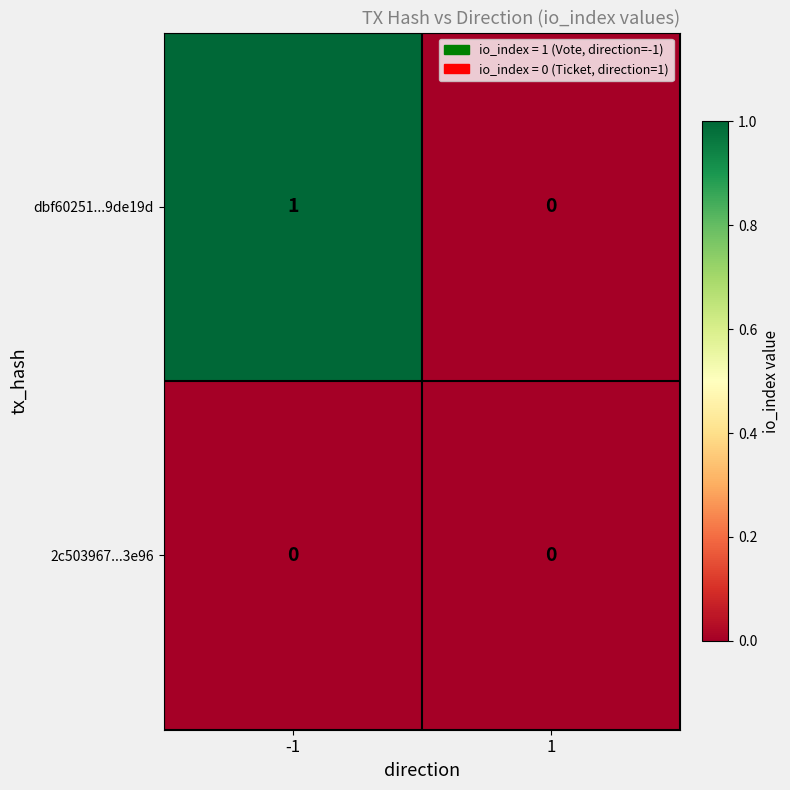

True or false: 2c503967...3e96 has a value of 0 at 1.

True